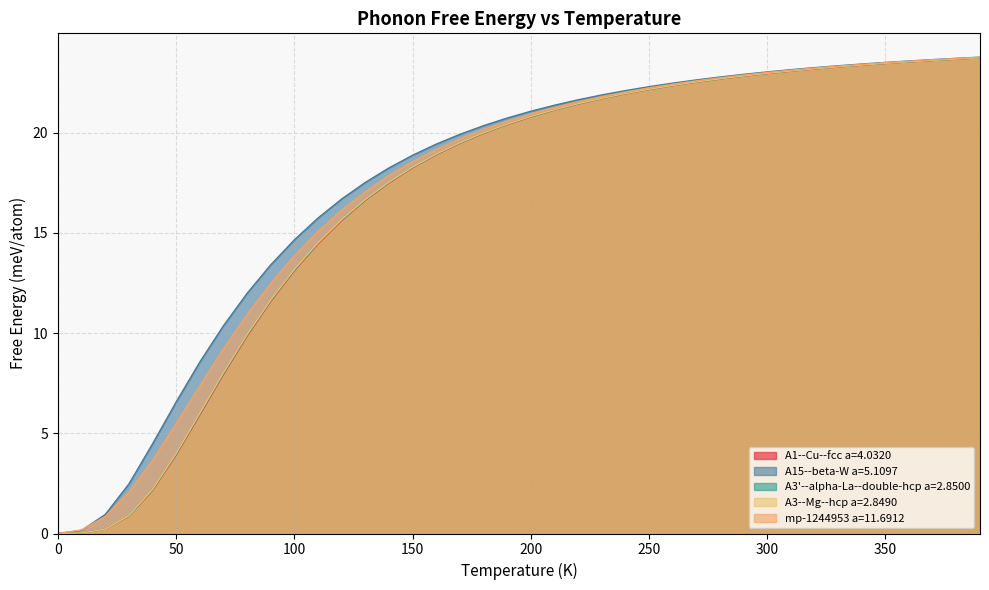

What is the sum of all A3--Mg--hcp a=2.8490 values?

671.3